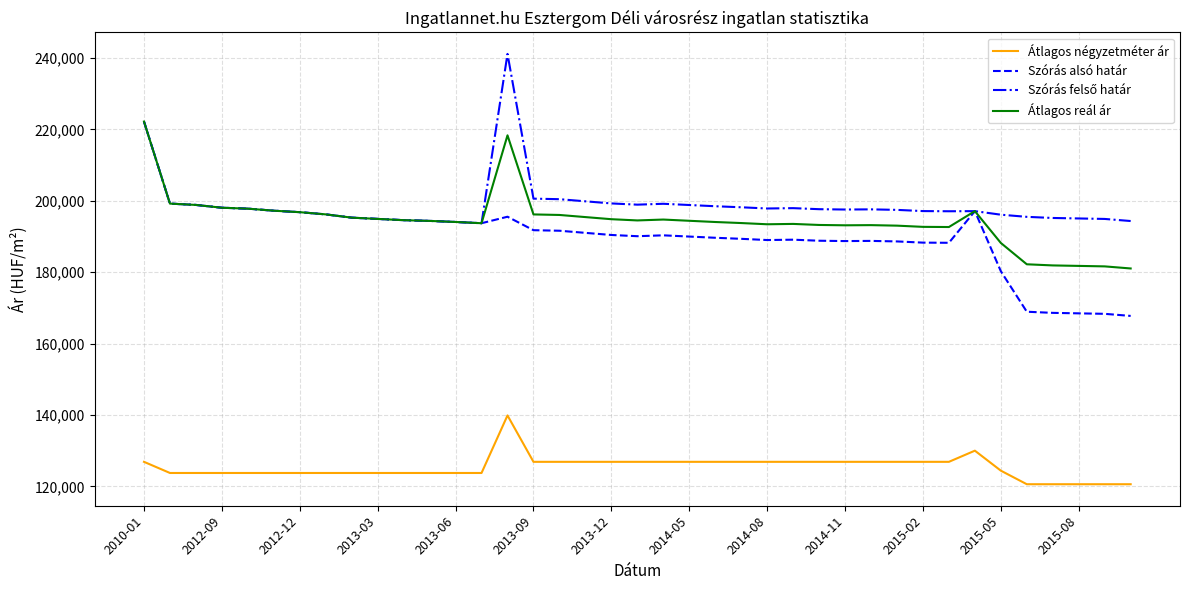

Does the chart have visible grid lines?

Yes